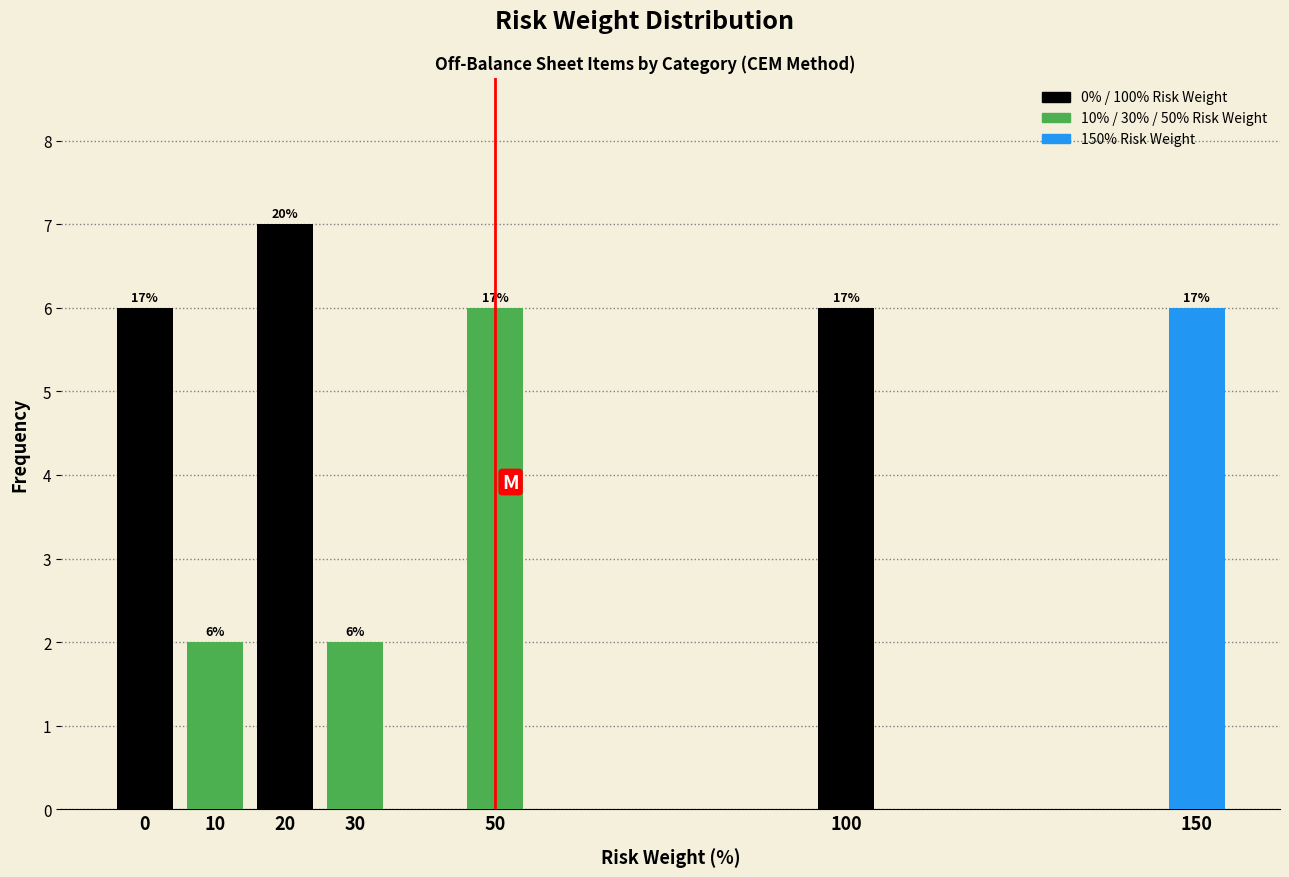

Are the bars horizontal?

No